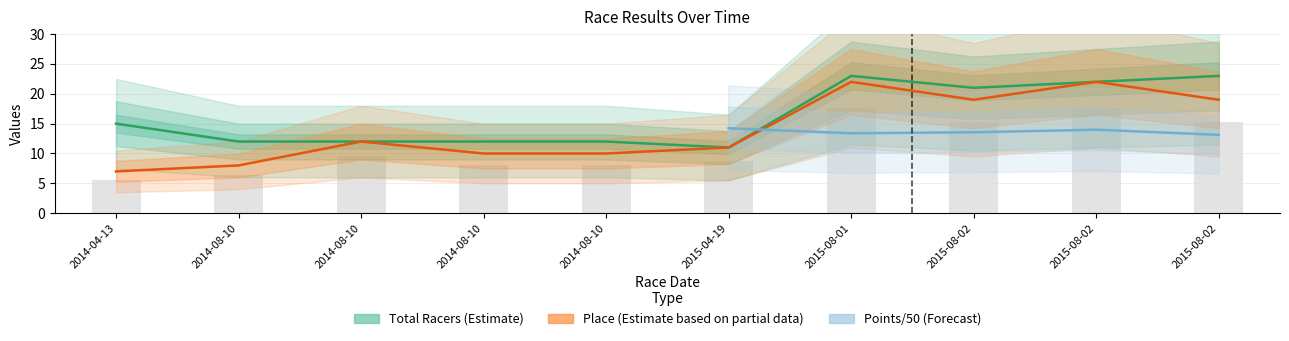

Is it true that Place (Estimate based on partial data) equals 12.0 at 2014-08-10?

True